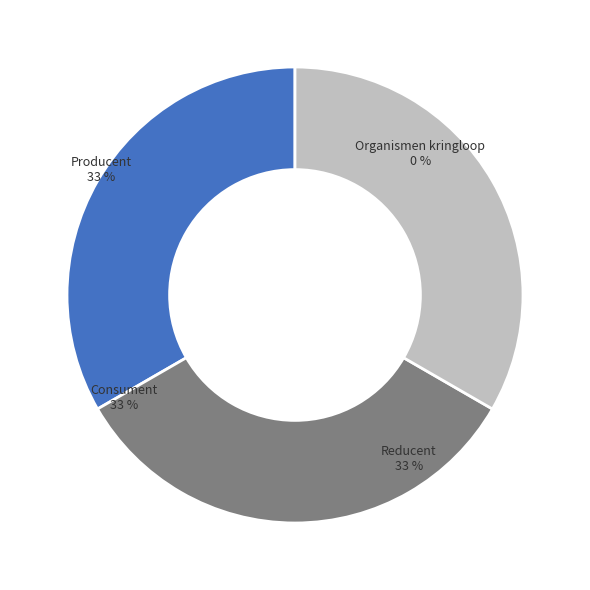

Is the sum of Consument and Reducent greater than half?

Yes